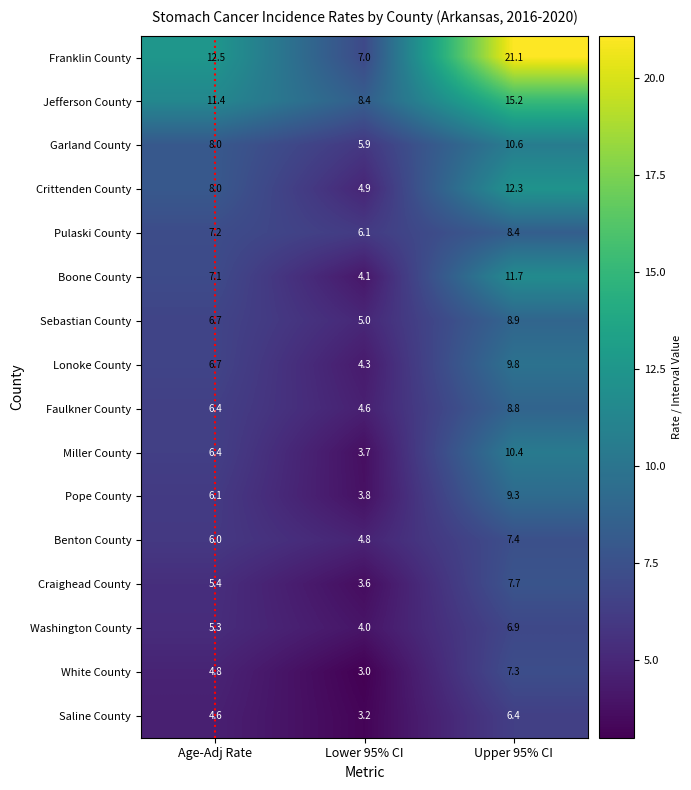

What is the maximum value for Craighead County?

7.7